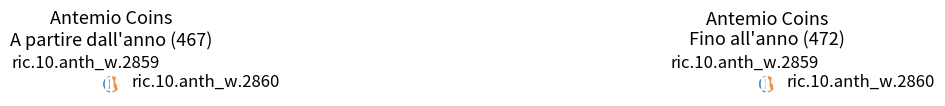

Which category has the biggest portion of the pie?

ric.10.anth_w.2859